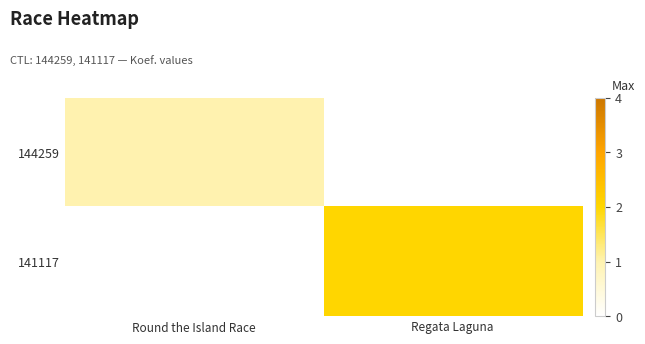

List the series in order of their peak value, lowest first.

144259, 141117